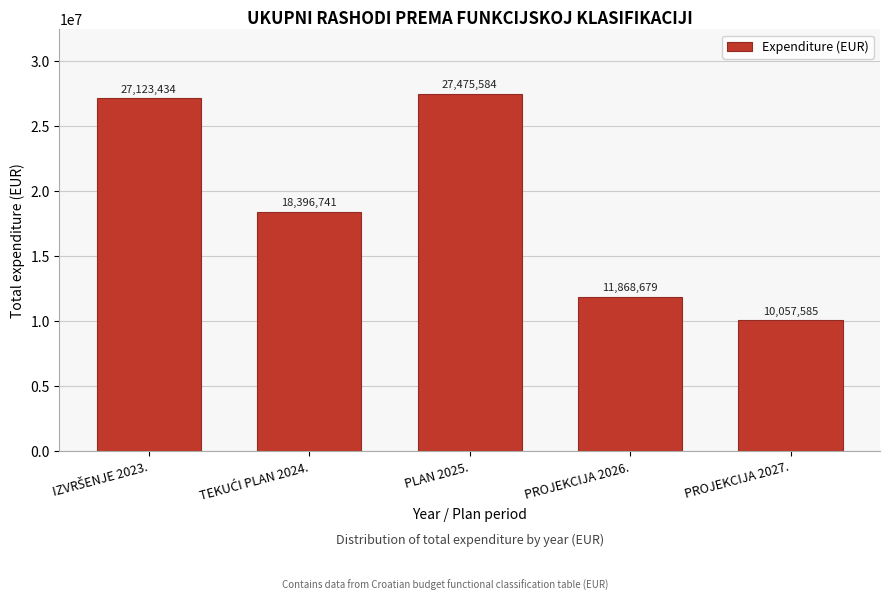

Reading left to right, what are all the values shown in this chart?

27123434	18396741	27475584	11868679	10057585